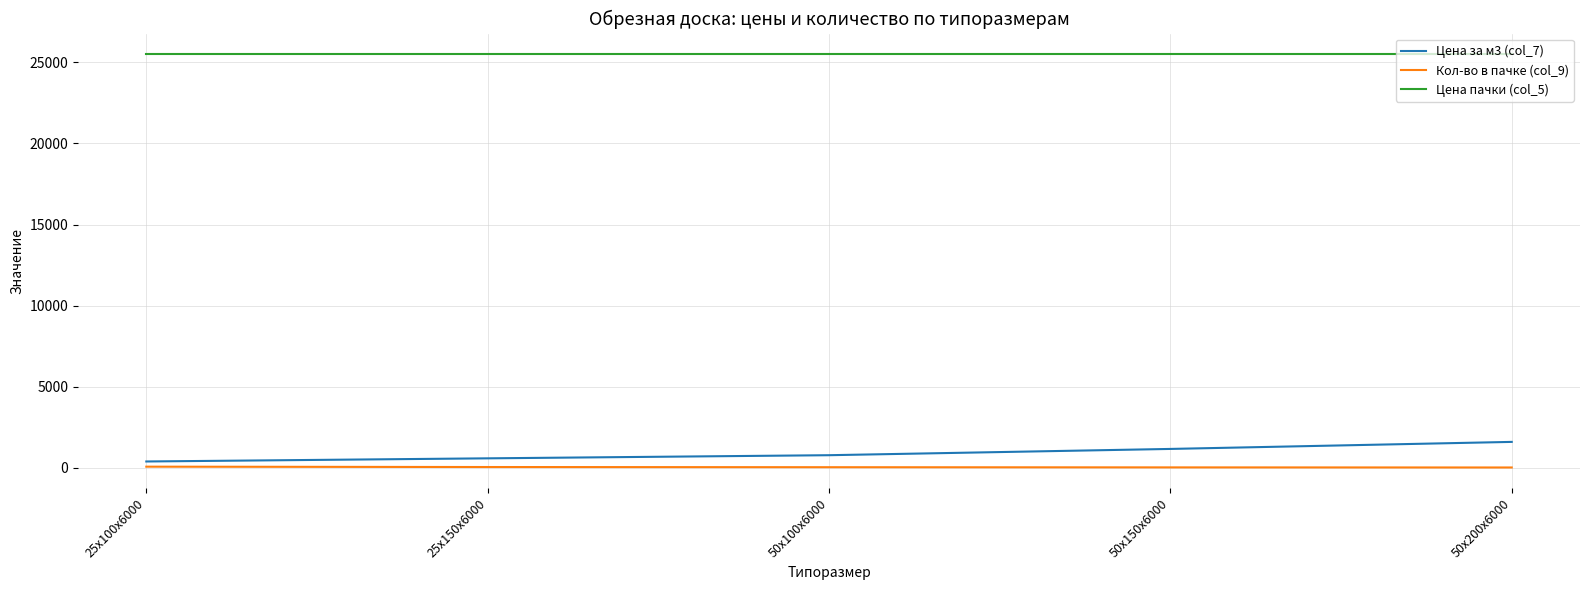

Which series has the largest total across all categories?

Цена пачки (col_5)